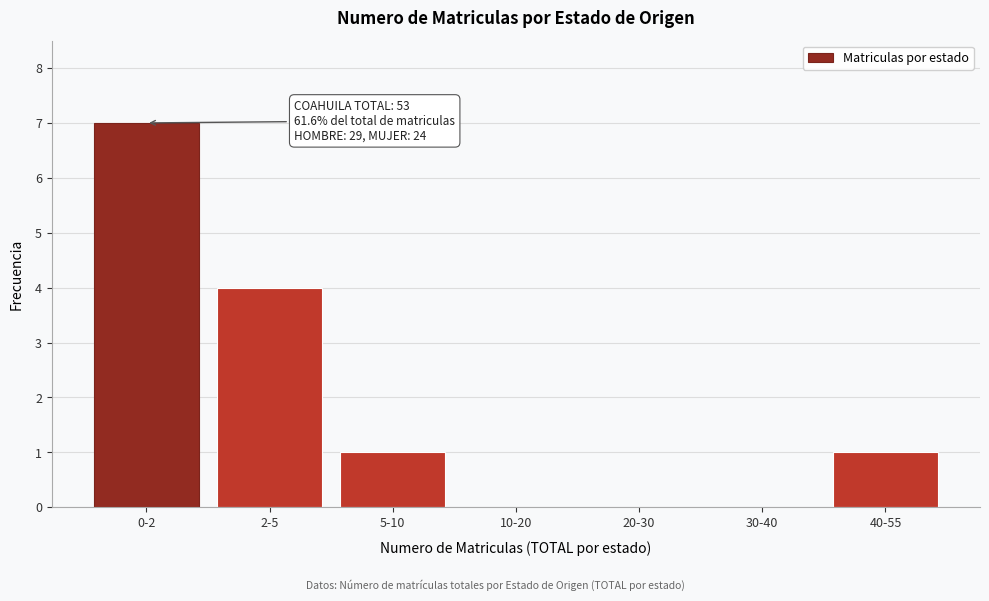

Reading left to right, list all the values displayed in this chart.

0-2=7	2-5=4	5-10=1	10-20=0	20-30=0	30-40=0	40-55=1